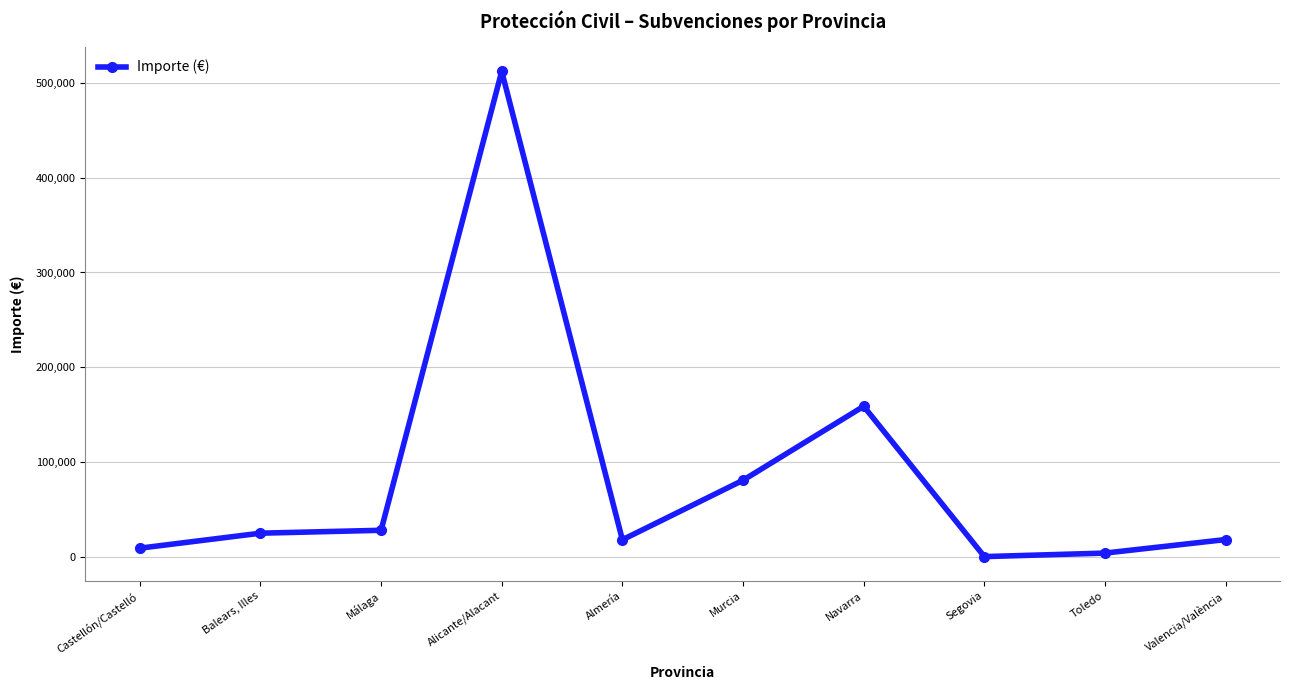

List the labels in order of value, largest first.

Alicante/Alacant, Navarra, Murcia, Málaga, Balears, Illes, Valencia/València, Almería, Castellón/Castelló, Toledo, Segovia